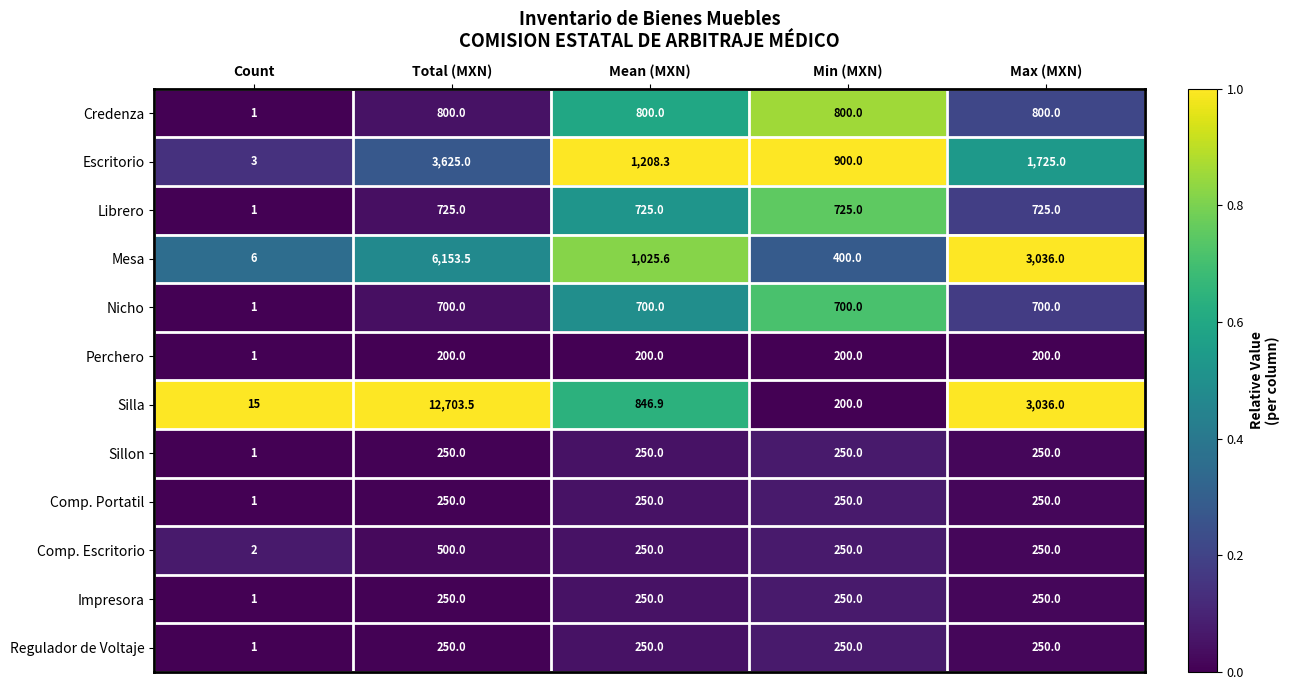

What is the spread (max minus min) of values at Count?

14.0